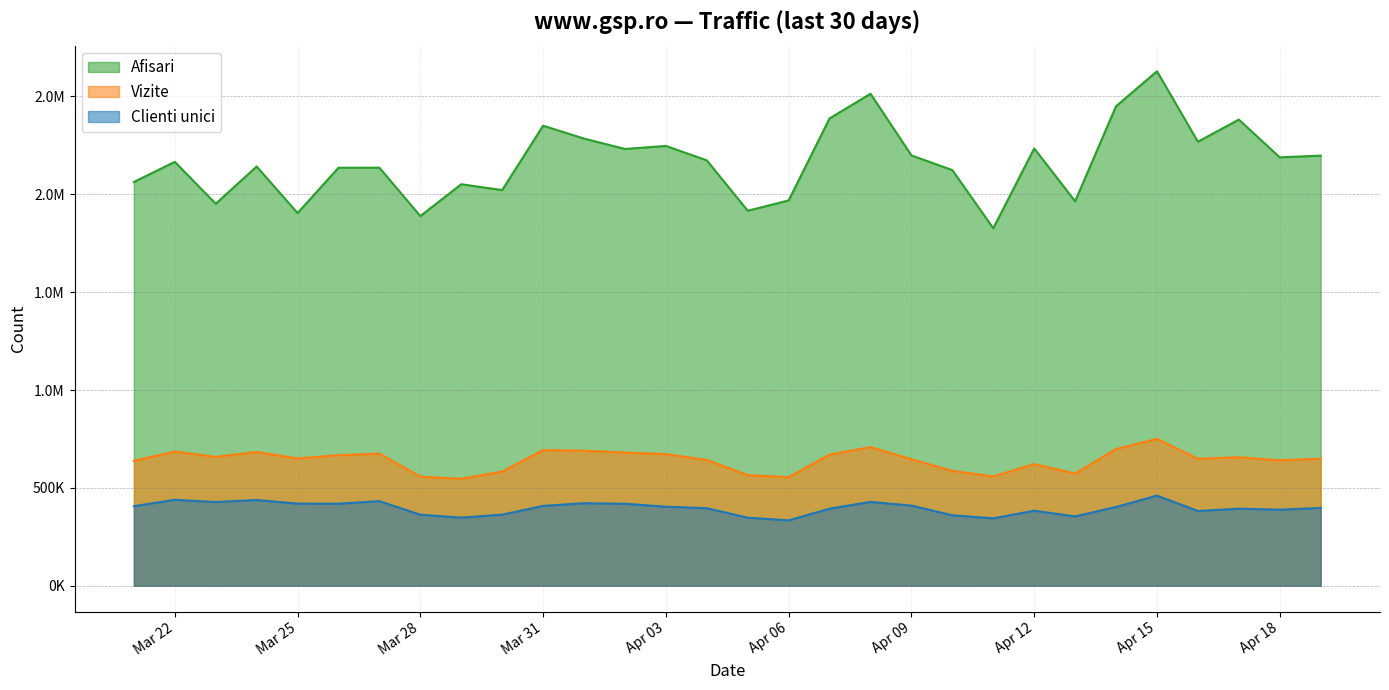

True or false: Afisari and Vizite intersect in this chart.

False